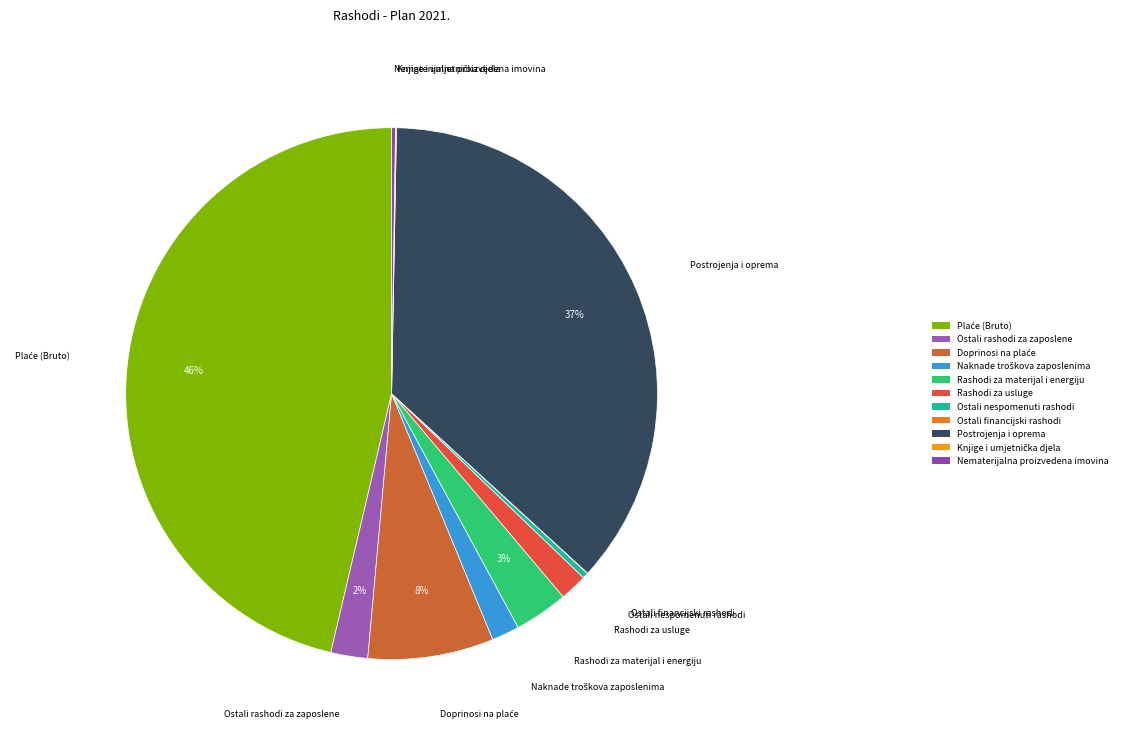

Combined, do Rashodi za usluge and Rashodi za materijal i energiju account for over 50%?

No